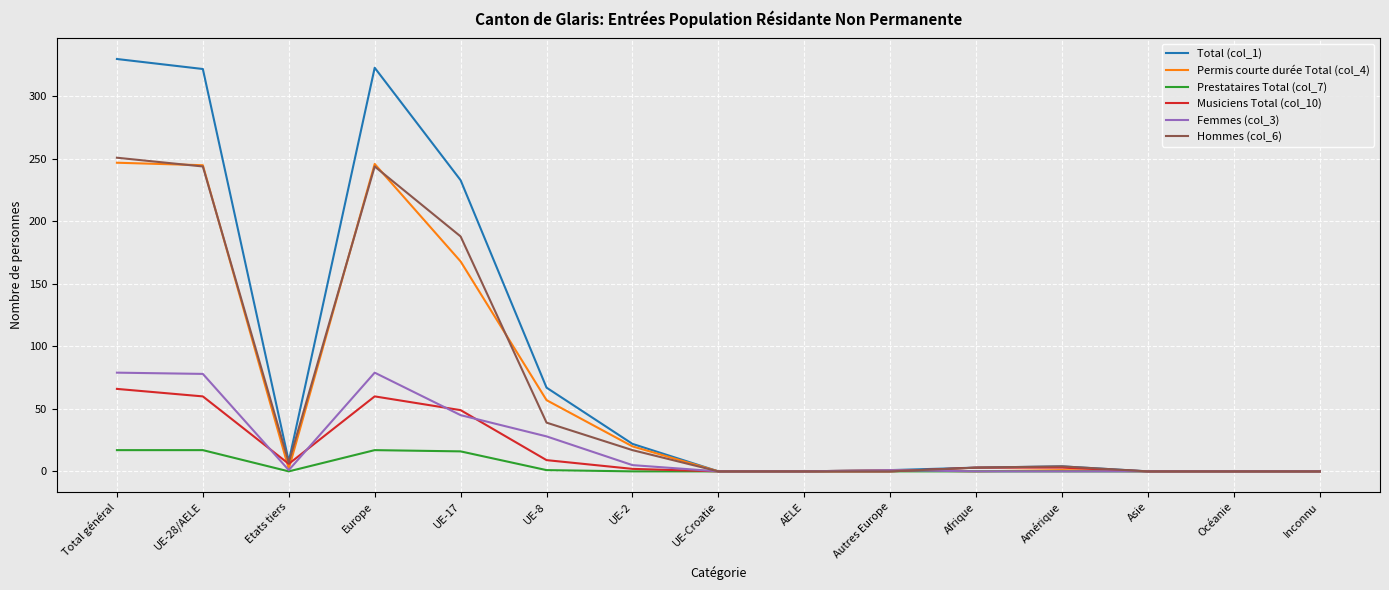

Read the Total (col_1) value at Autres Europe.

1